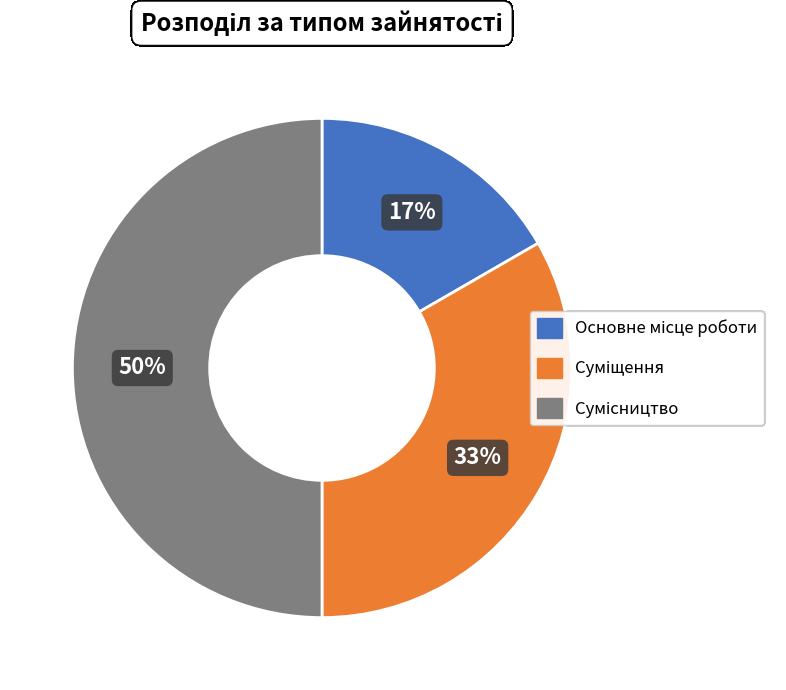

To the nearest percent, what is the average slice percentage?

33%